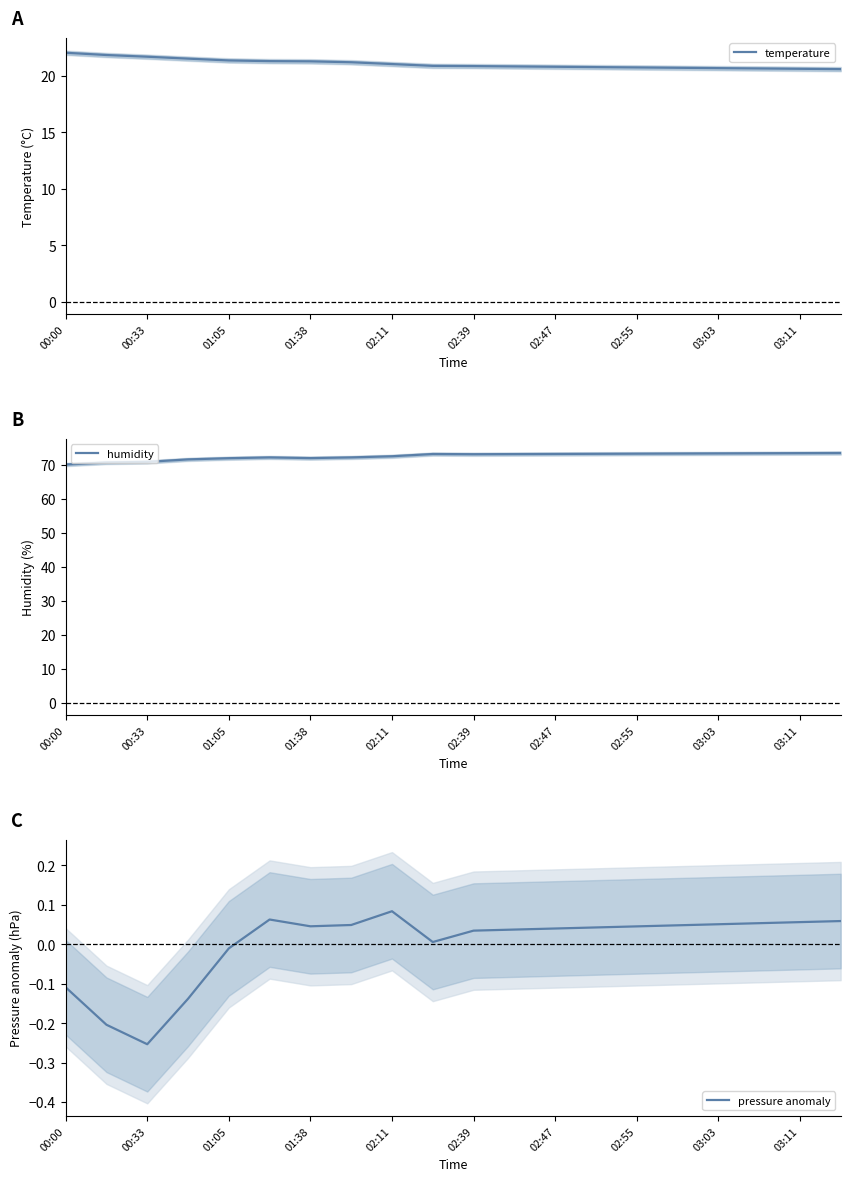

True or false: humidity has a value of 73.2 at 02:47.

True